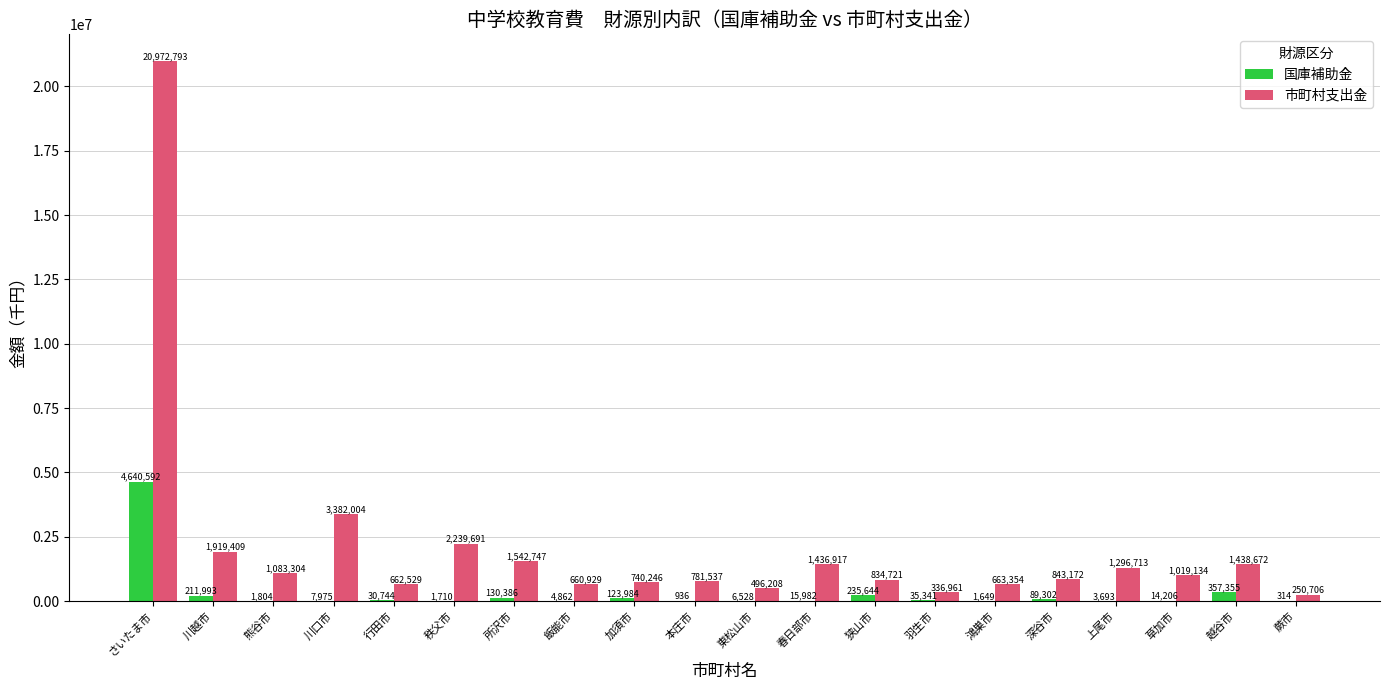

Which series has the largest range (max minus min)?

市町村支出金